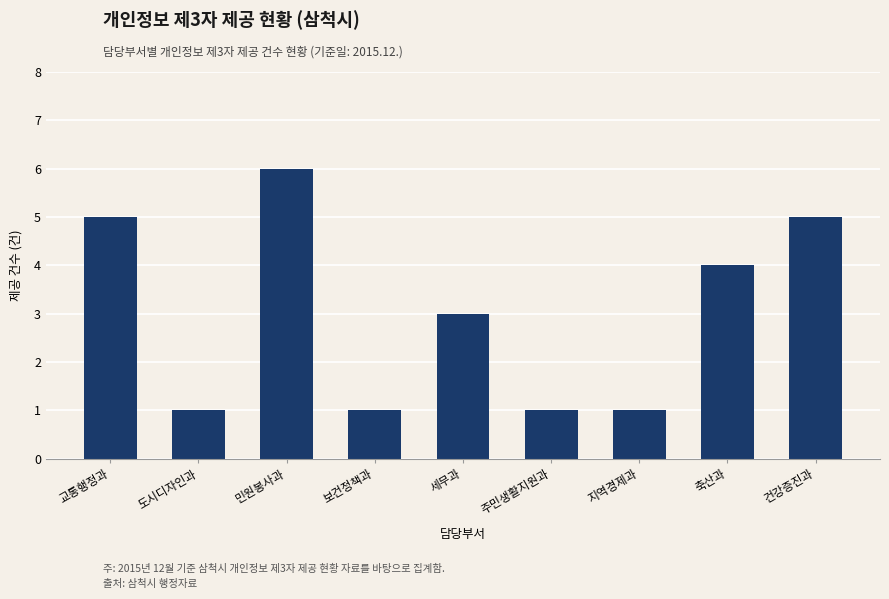

What is the label of the 8th bar from the right?

도시디자인과